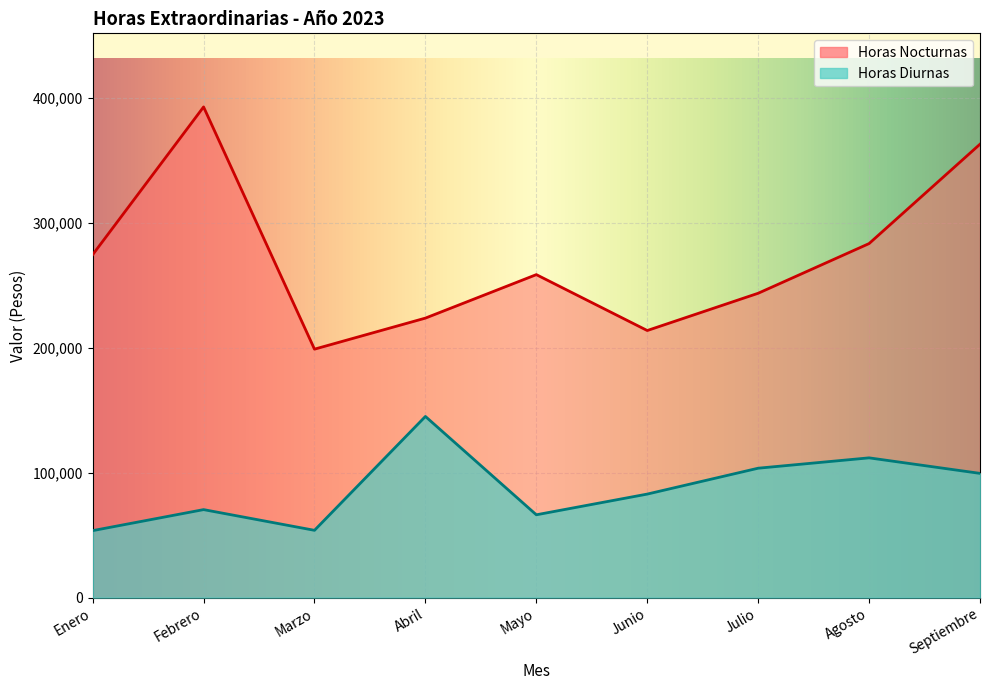

What is the approximate value of Horas Diurnas at Mayo?

66306